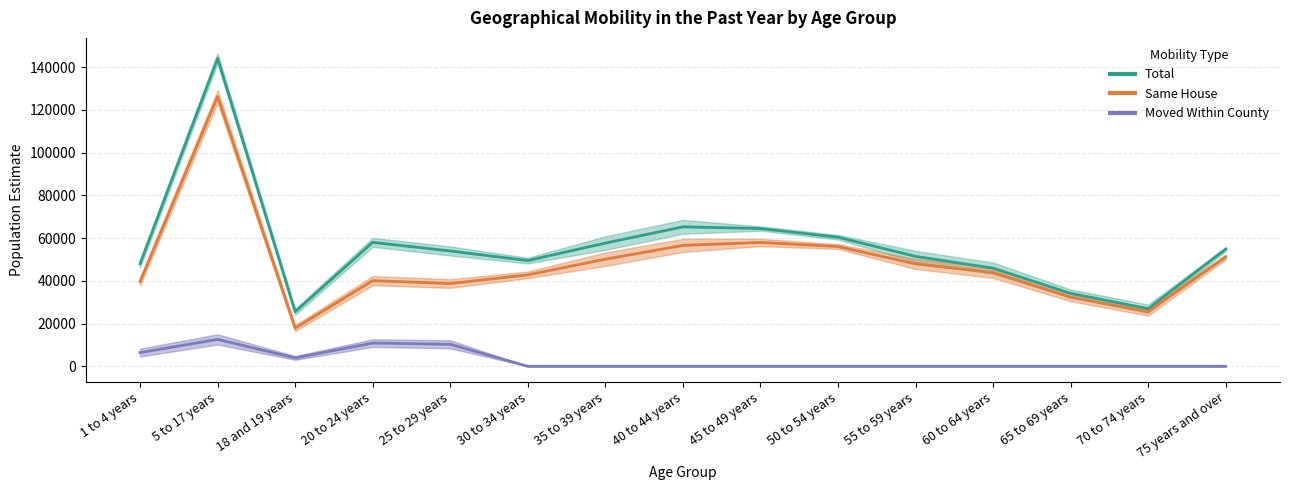

What is the sum of all Moved Within County - CLB values?

44084